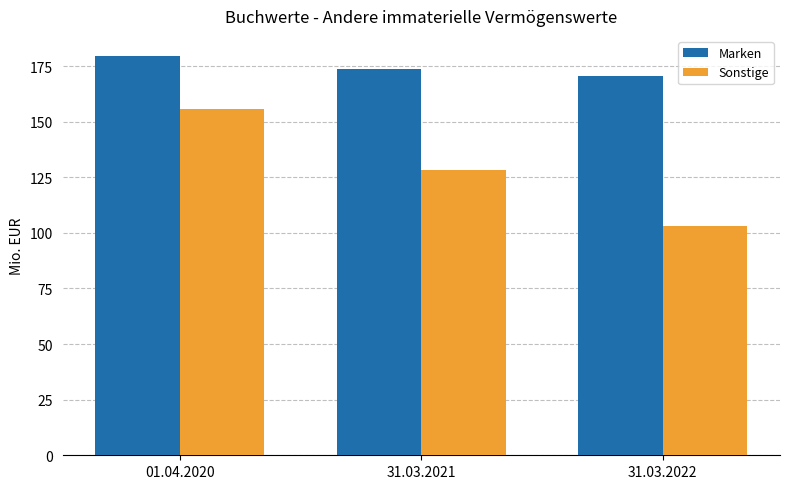

What is the spread (max minus min) of values at 31.03.2022?

67.5